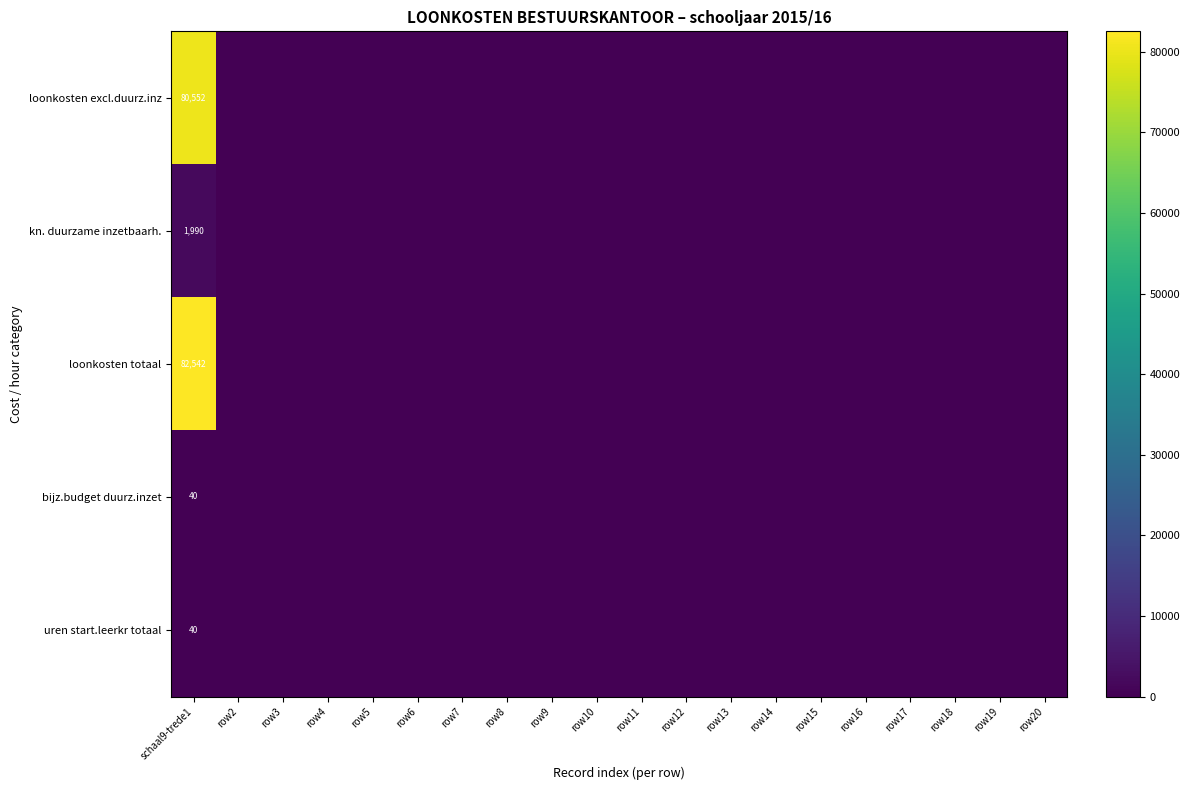

The loonkosten totaal series shows 120829 at schaal9-trede1. True or false?

False